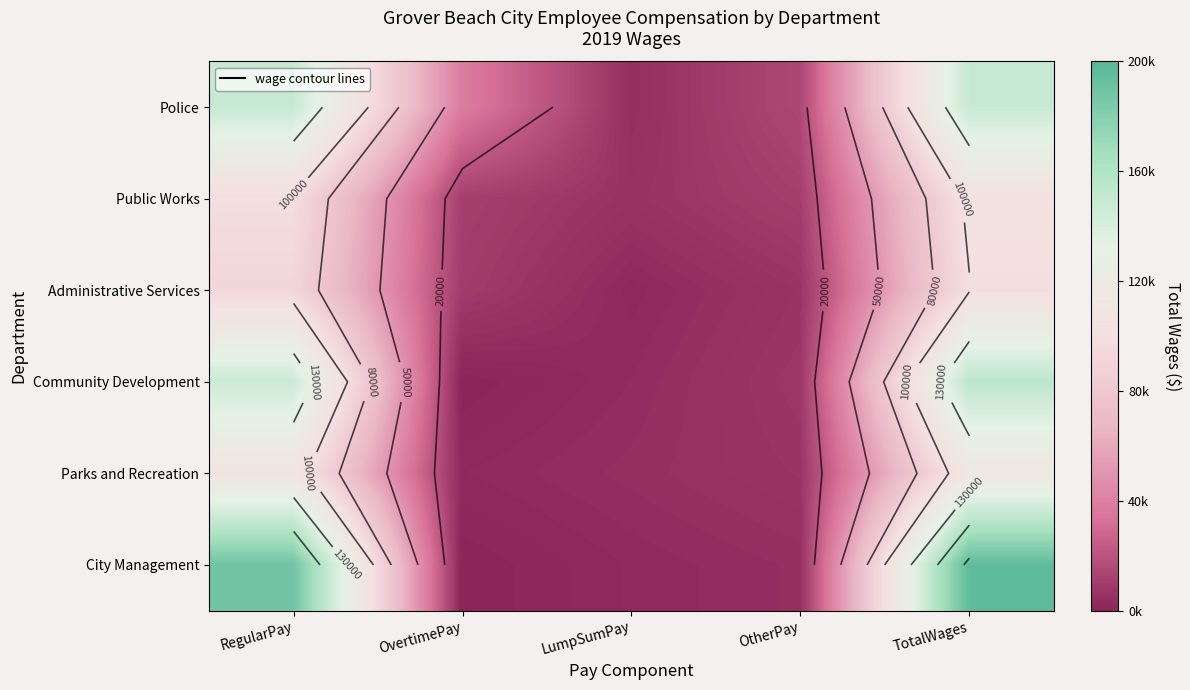

How many data points does each series have?

5